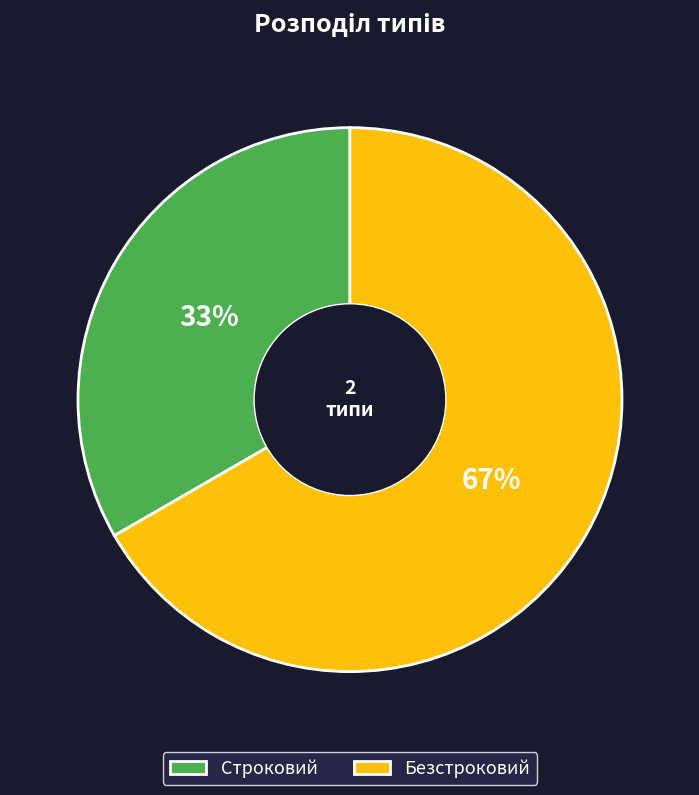

Does Строковий represent more than half of the total?

No